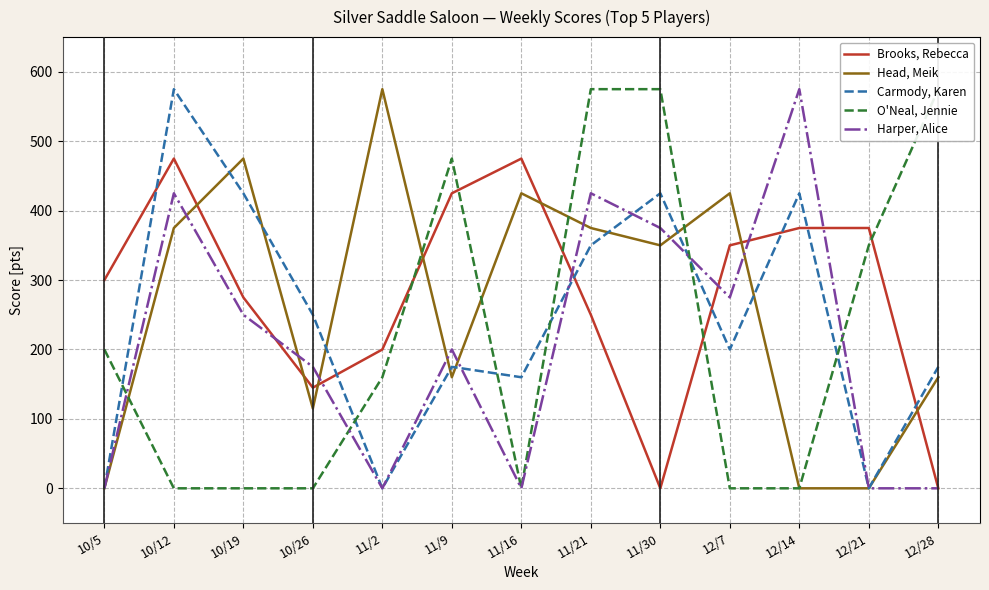

How many lines are shown in the chart?

5